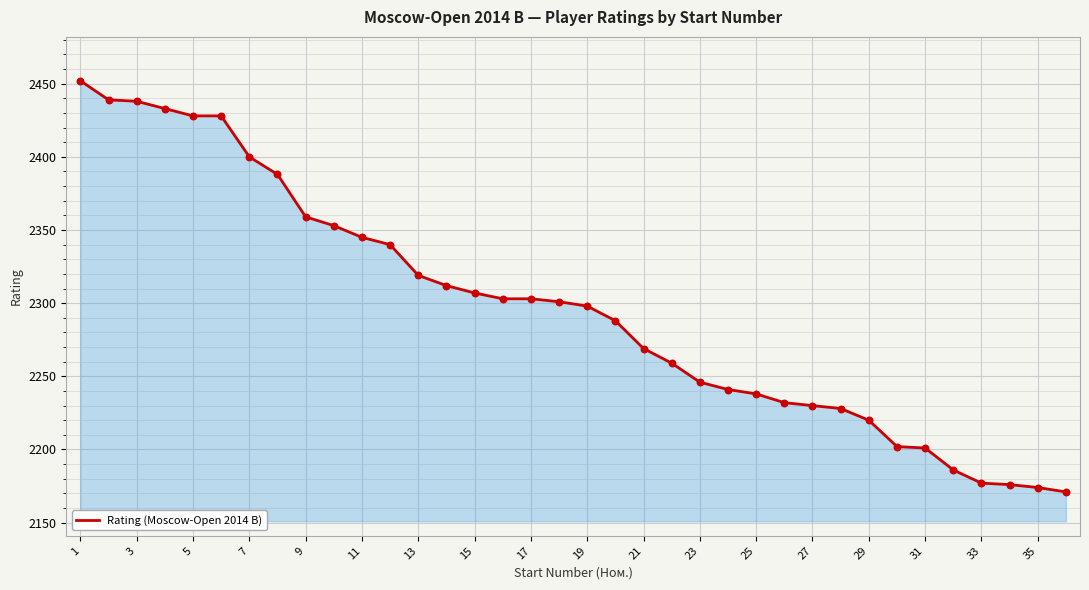

What is the minimum value shown in the chart?

2171